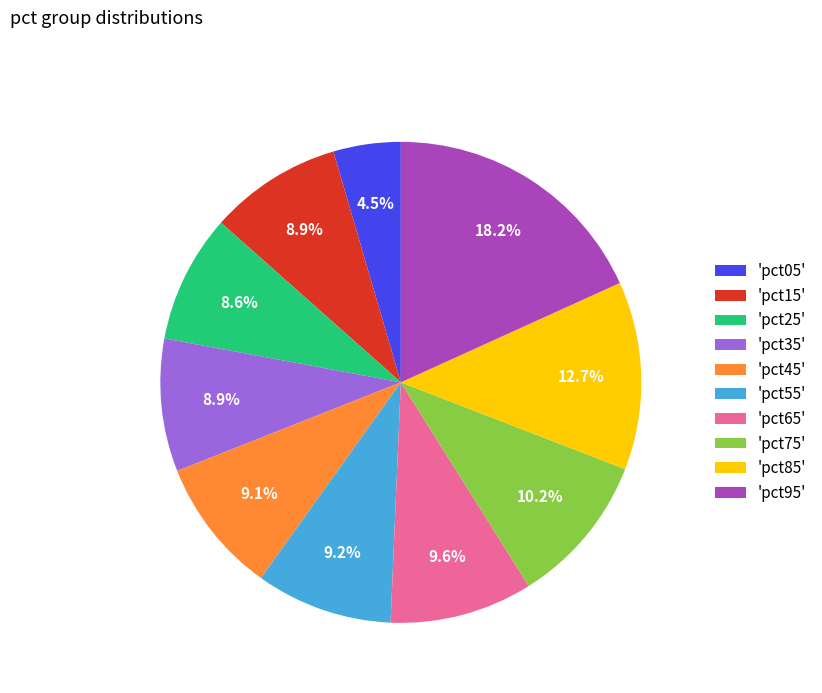

To the nearest percent, what is the average slice percentage?

10%